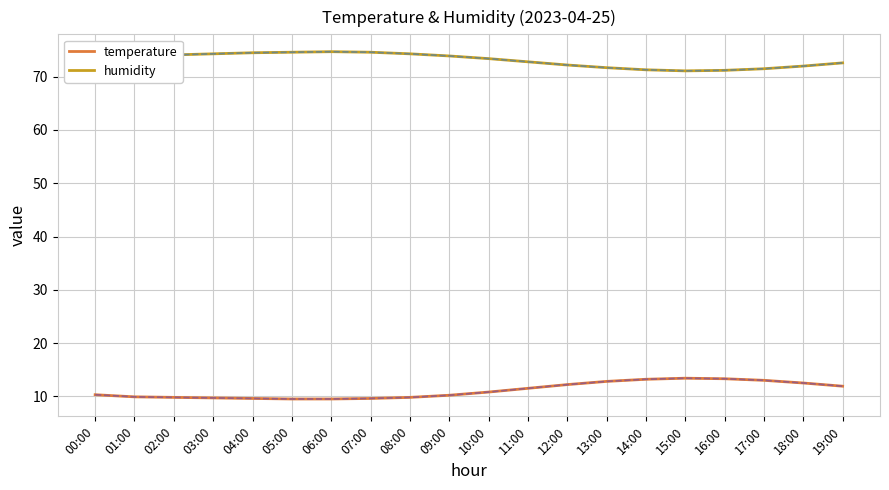

What is the highest value of the humidity series?

74.7